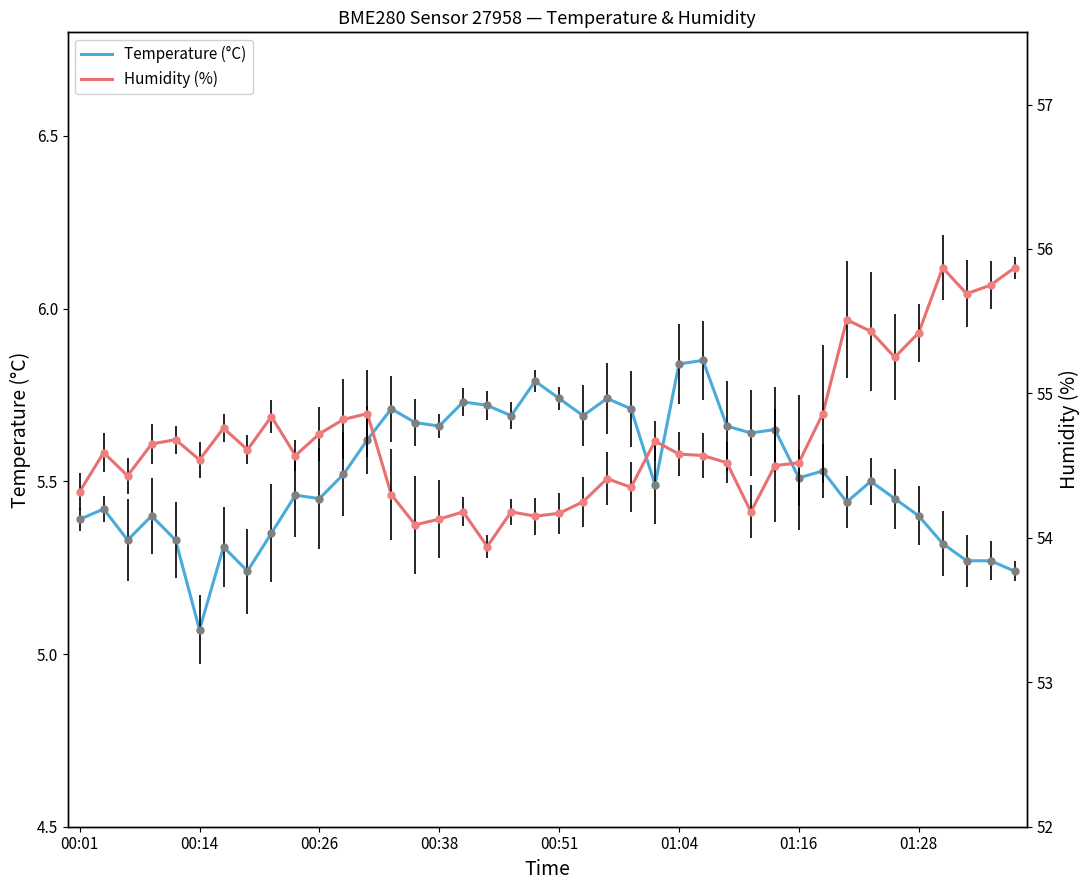

Is this an area chart (filled region under the line)?

No